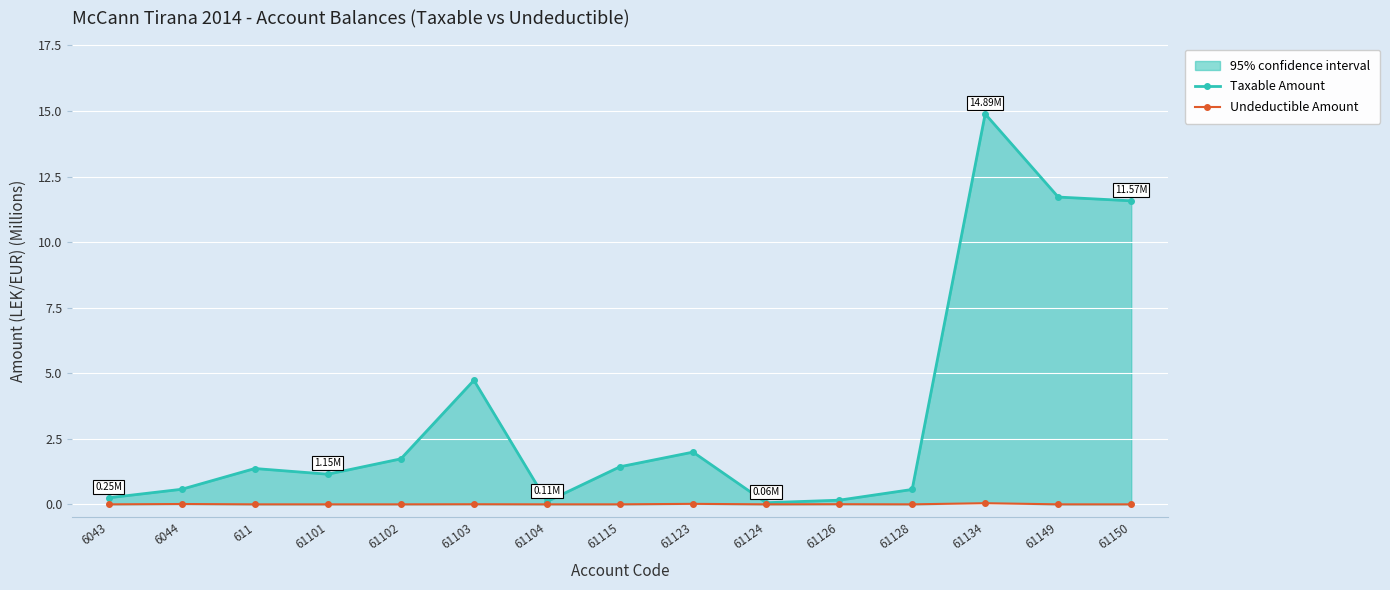

At which category is the sum across all series the highest?

61134